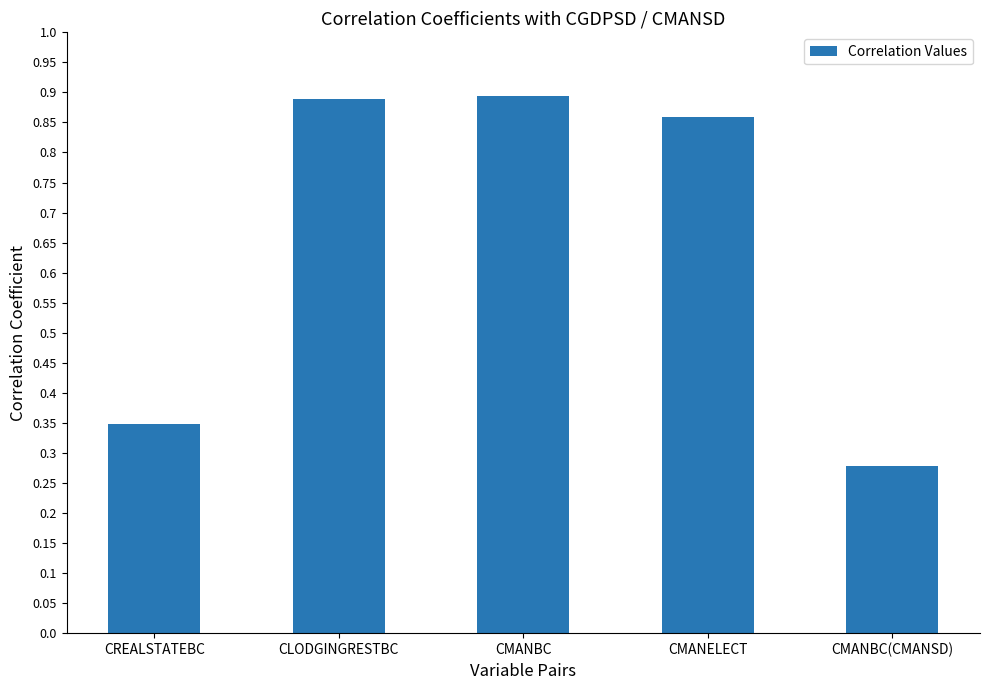

What is the label of the 3rd bar from the left?

CMANBC